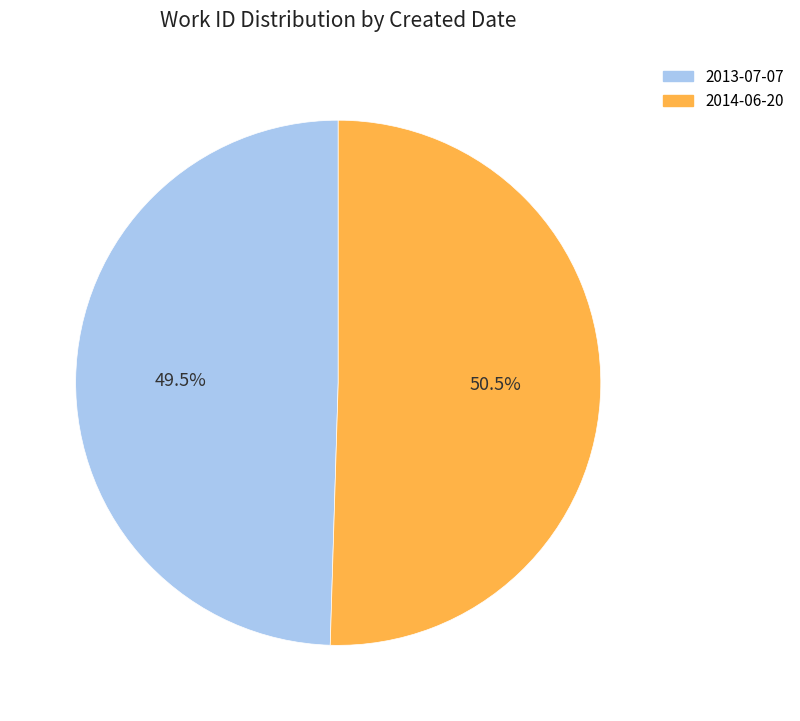

Does 2013-07-07 represent more than half of the total?

No